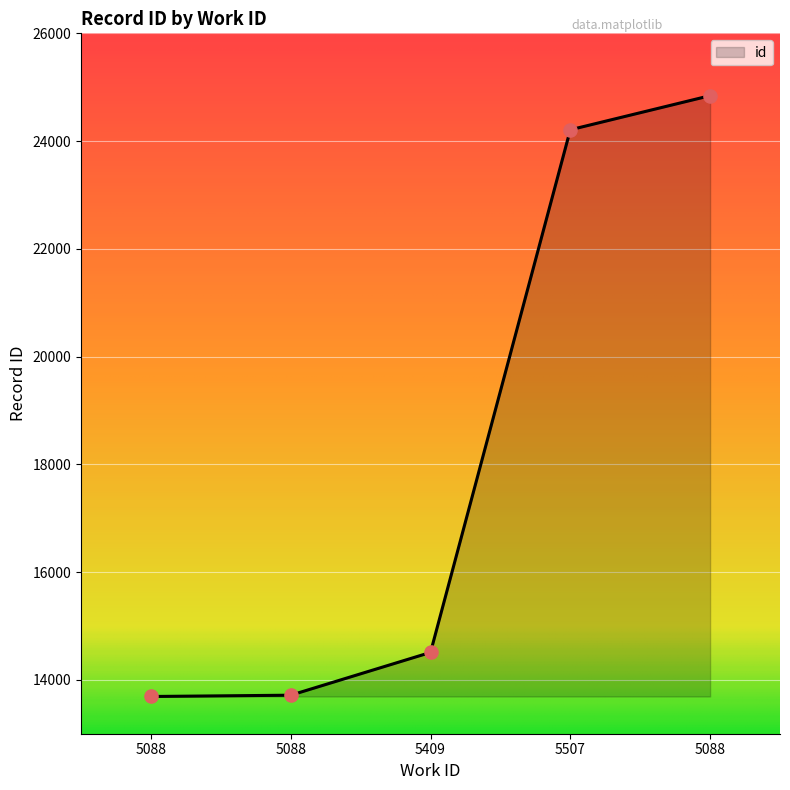

What is the change in value from 5088 to 5507?

+10519